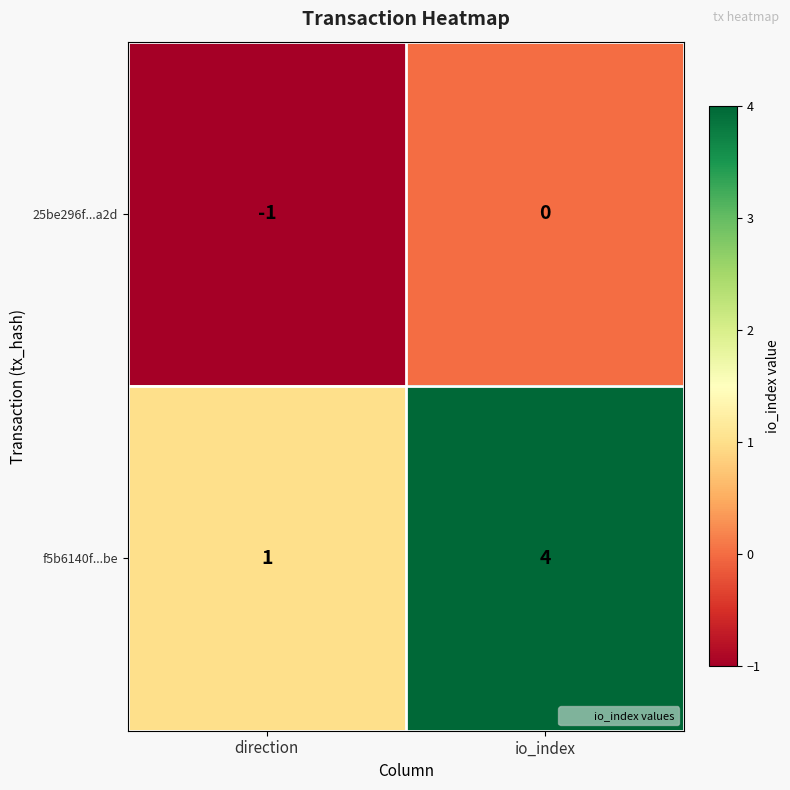

At which category is the sum across all series the highest?

io_index